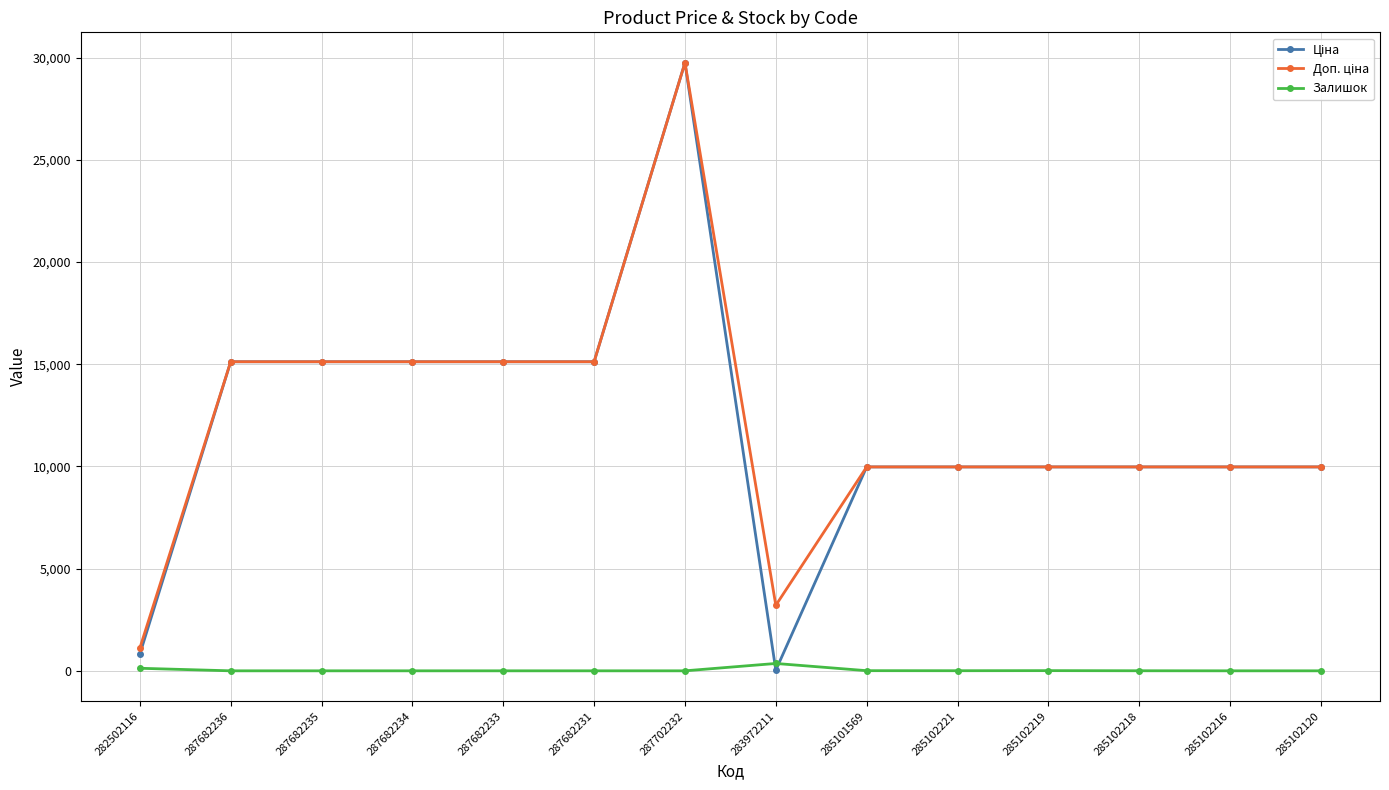

At how many categories does at least one series exceed 15431?

1